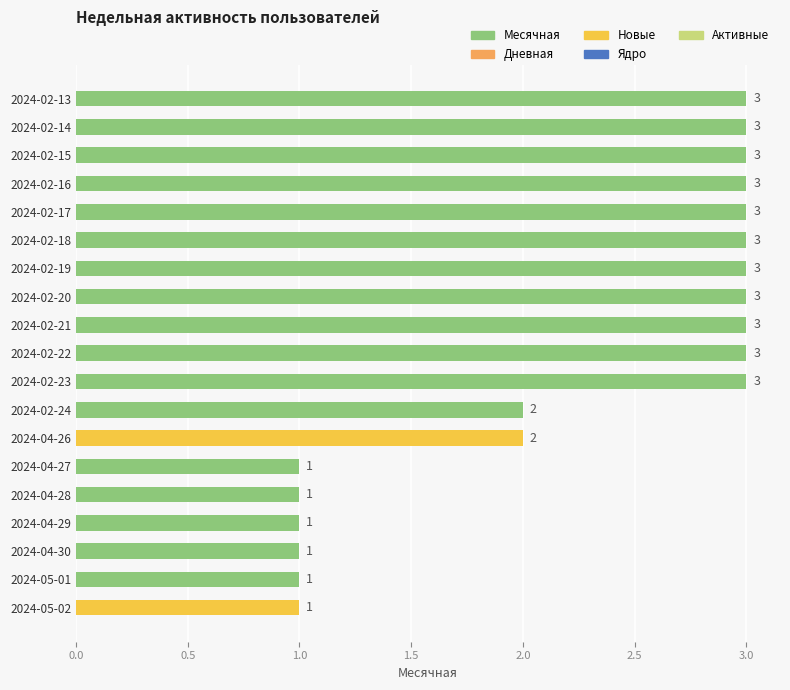

What is the ratio of the value at 2024-05-02 to the value at 2024-02-16?

0.3